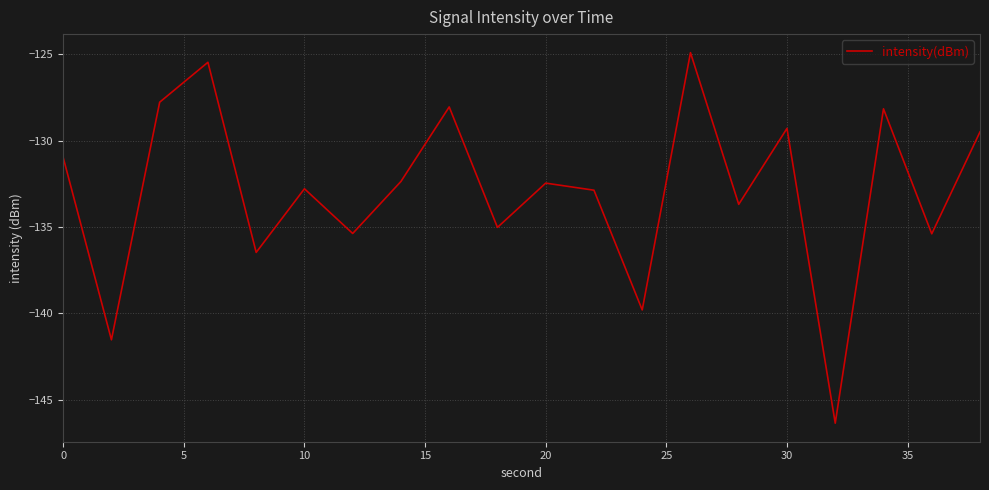

What is the minimum value shown in the chart?

-146.4